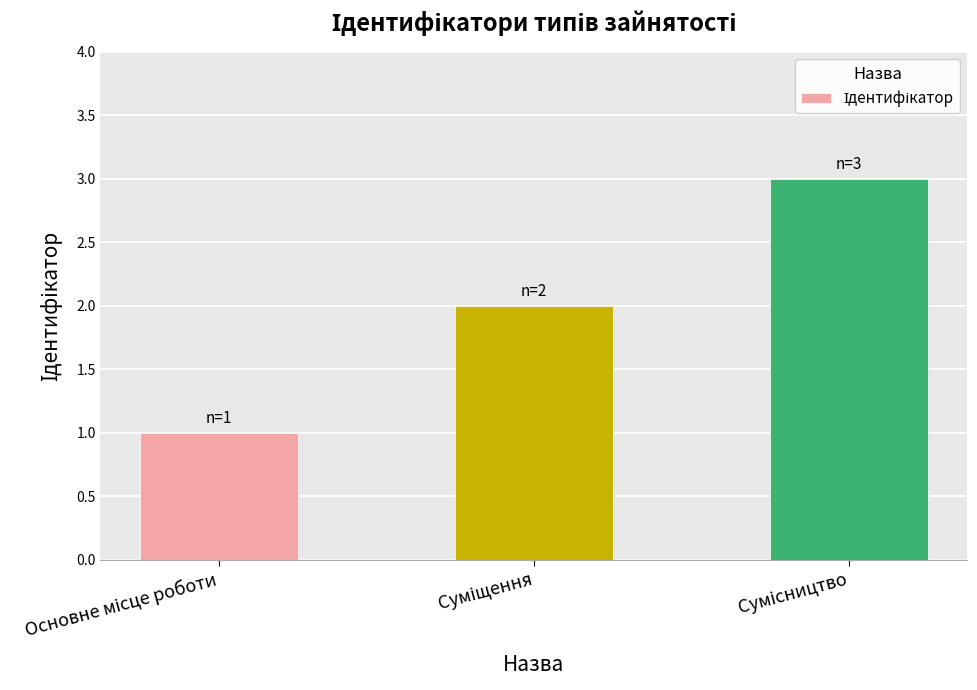

What is the greatest value displayed?

3